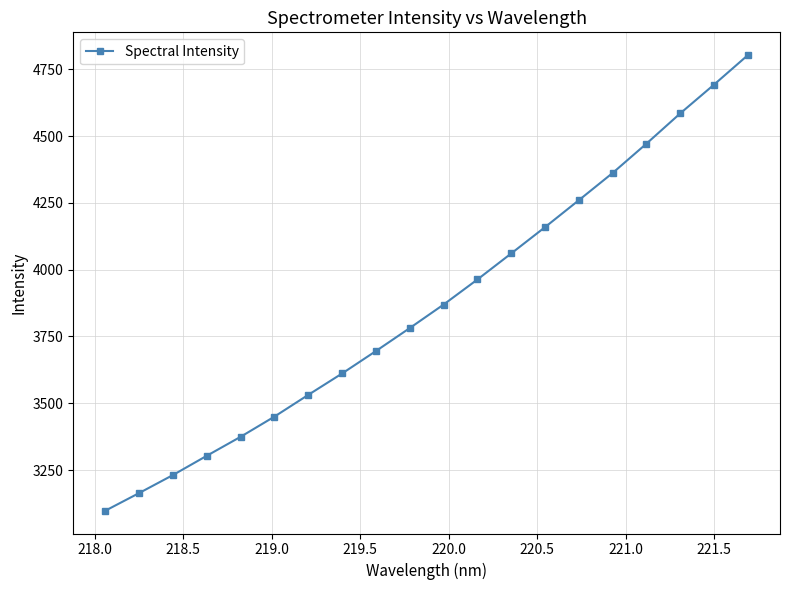

What is the value of the 9th point from the left?

3695.6